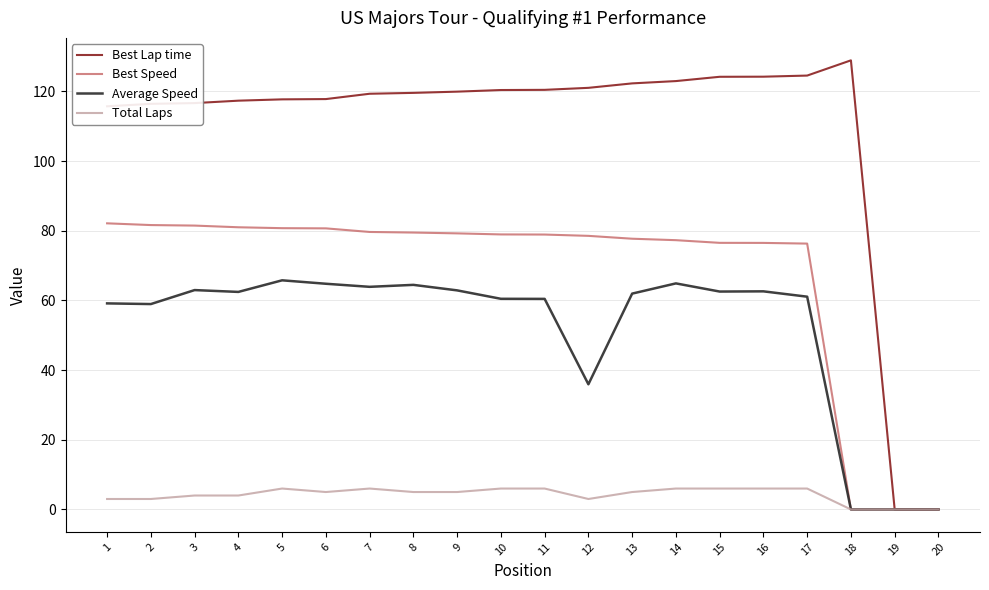

Which series has the largest total across all categories?

Best Lap time